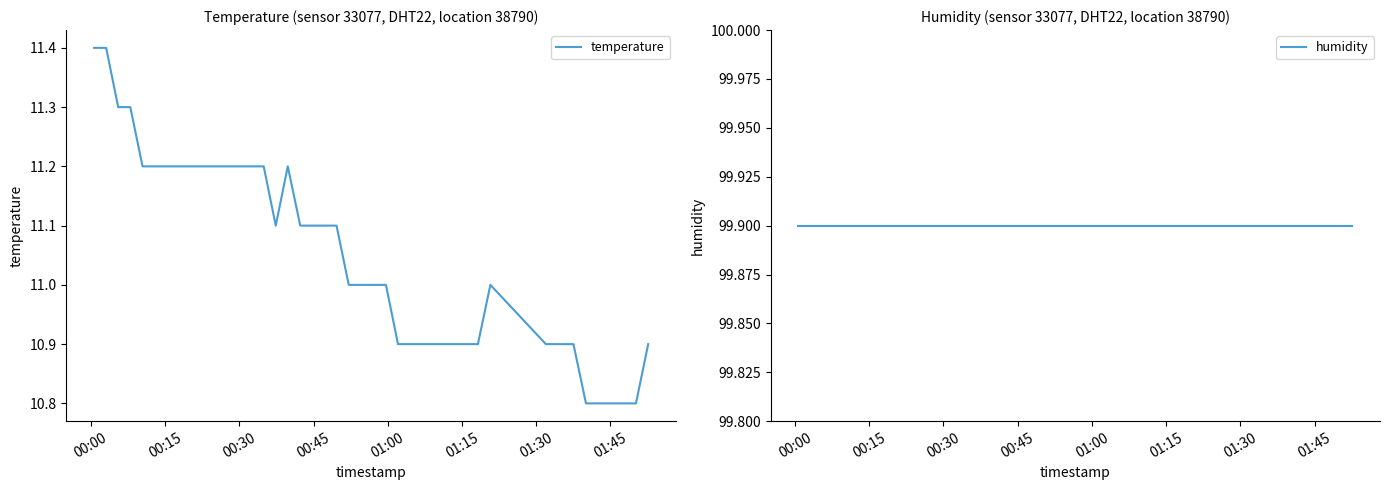

How many temperature values are between 10 and 11?

20